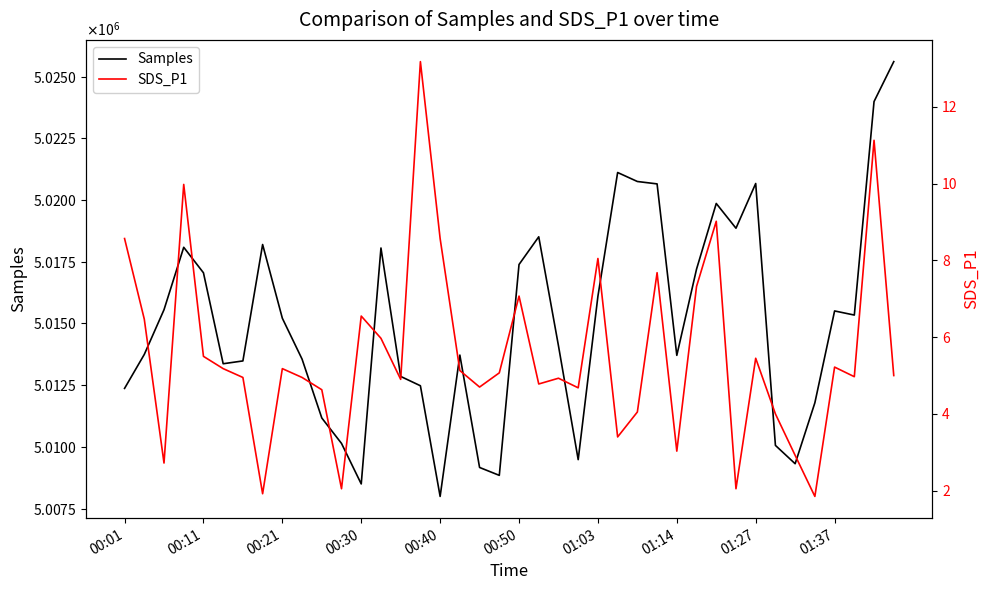

What is the value of the SDS_P1 point at the 3rd from the left?

2.7